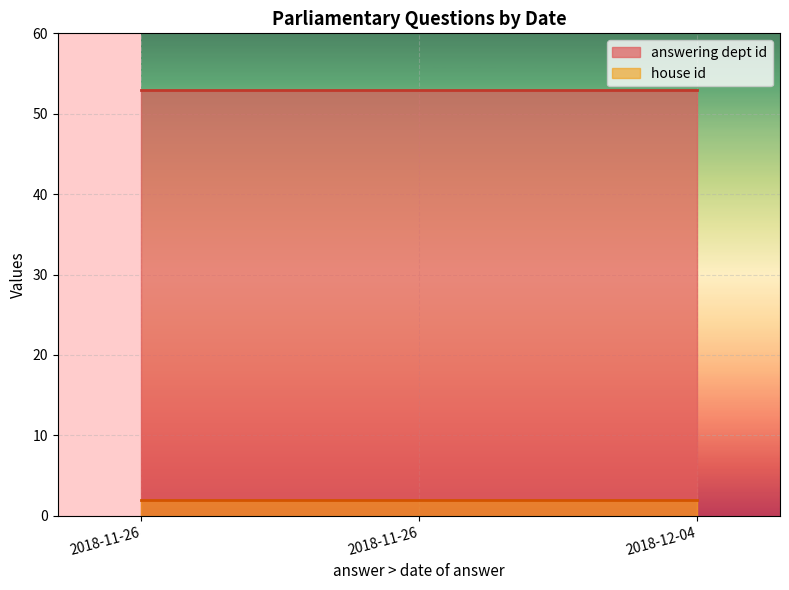

How many lines are shown in the chart?

2